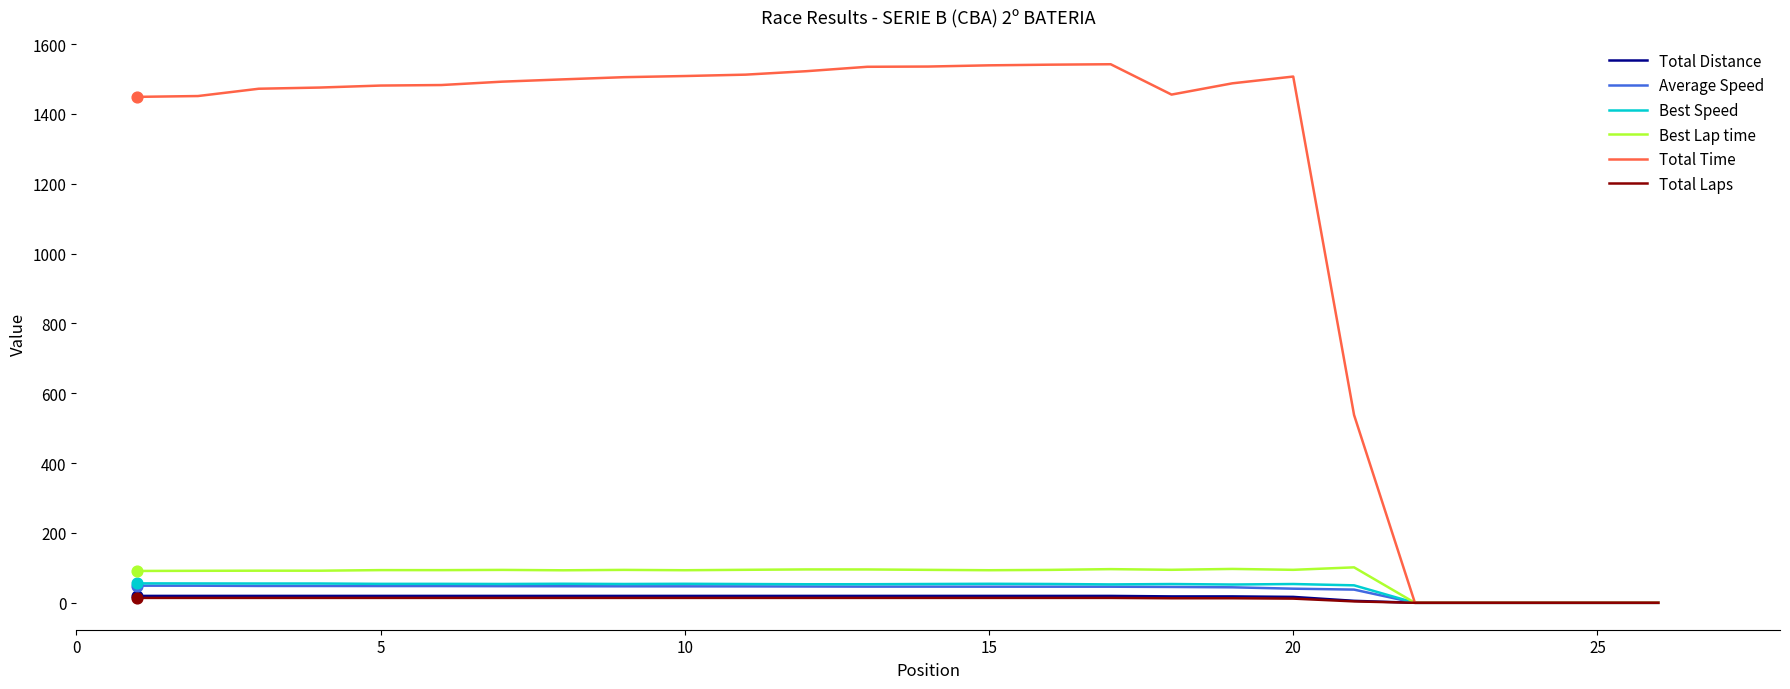

Which series has the largest total across all categories?

Total Time